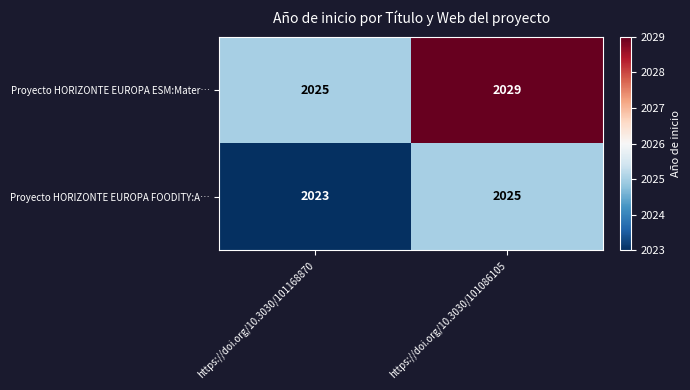

What is the difference between the maximum and minimum values in the Proyecto HORIZONTE EUROPA ESM:Mater… series?

4